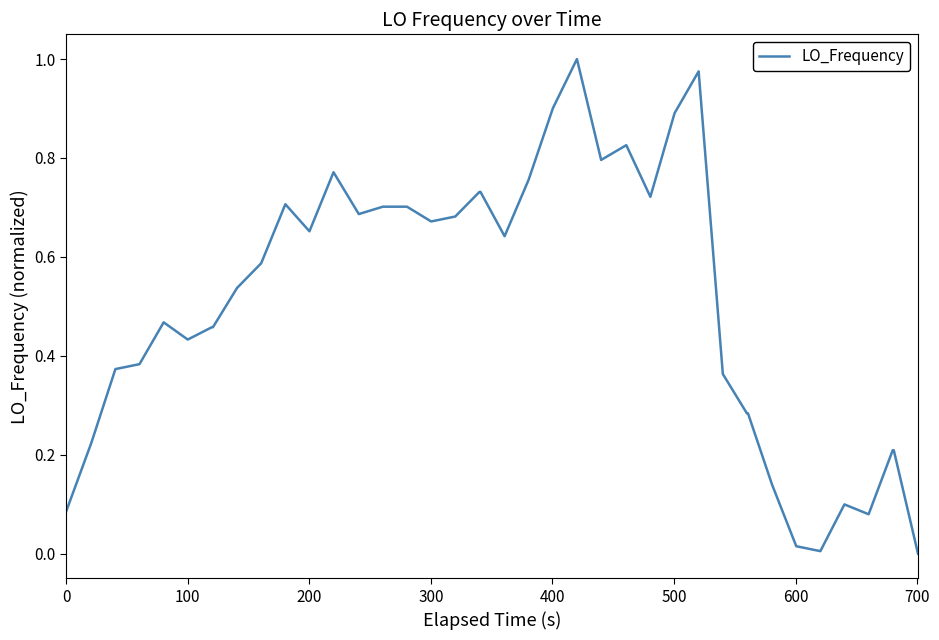

True or false: there are more than 0 points higher than both neighbors.

True